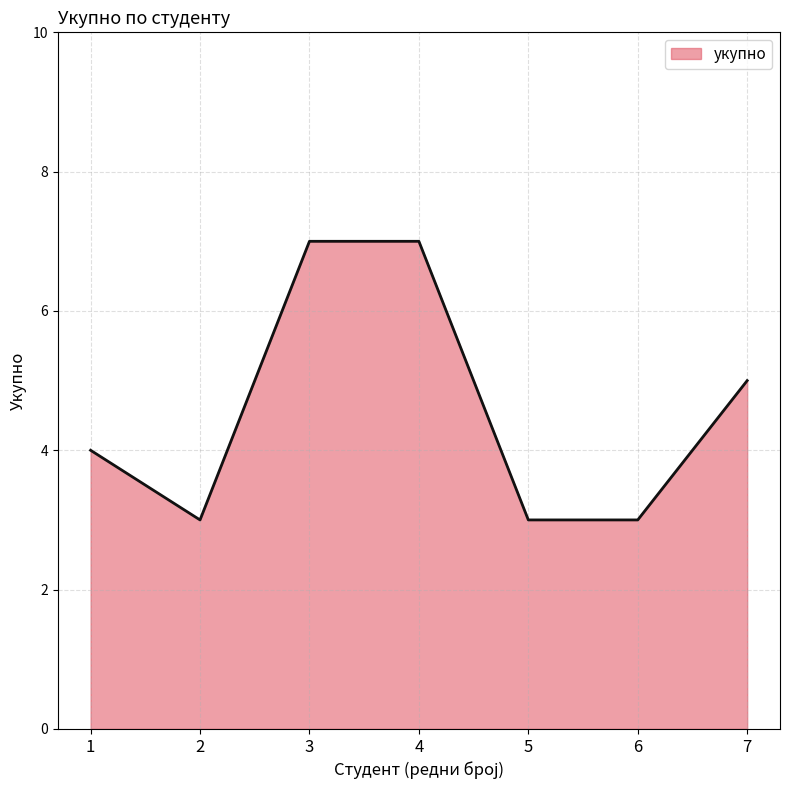

Which has a higher value, 1 or 2?

1